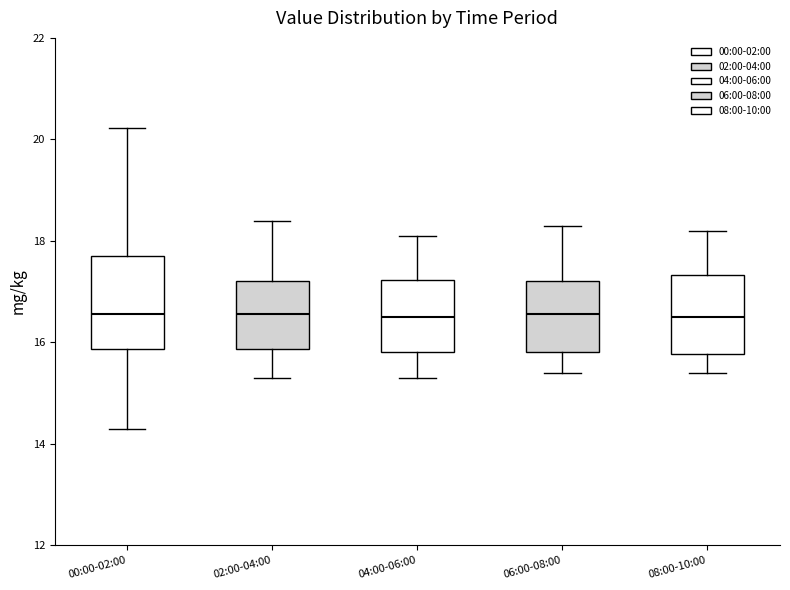

Reading left to right, read every box against the y-axis: the position of its median line, the range the box covers, and the ends of its whiskers. The values are not printed on the chart, so give them approximately, as read against the axis.

00:00-02:00: median 16.6, box 15.8 to 17.8, whiskers 14.4 to 20.2
02:00-04:00: median 16.6, box 15.8 to 17.2, whiskers 15.4 to 18.4
04:00-06:00: median 16.6, box 15.8 to 17.2, whiskers 15.4 to 18.2
06:00-08:00: median 16.6, box 15.8 to 17.2, whiskers 15.4 to 18.4
08:00-10:00: median 16.6, box 15.8 to 17.4, whiskers 15.4 to 18.2